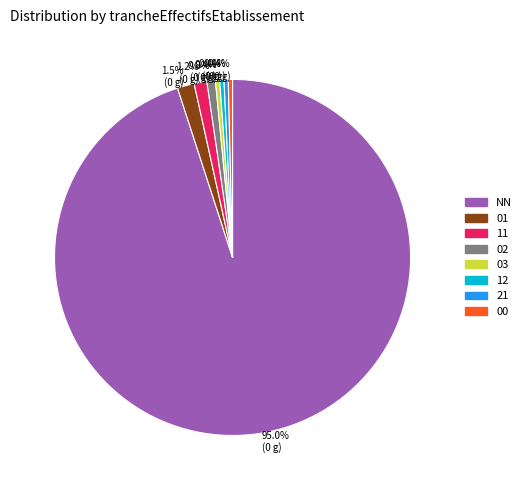

Approximately how many times larger is the value at 02 compared to 12?

2.0